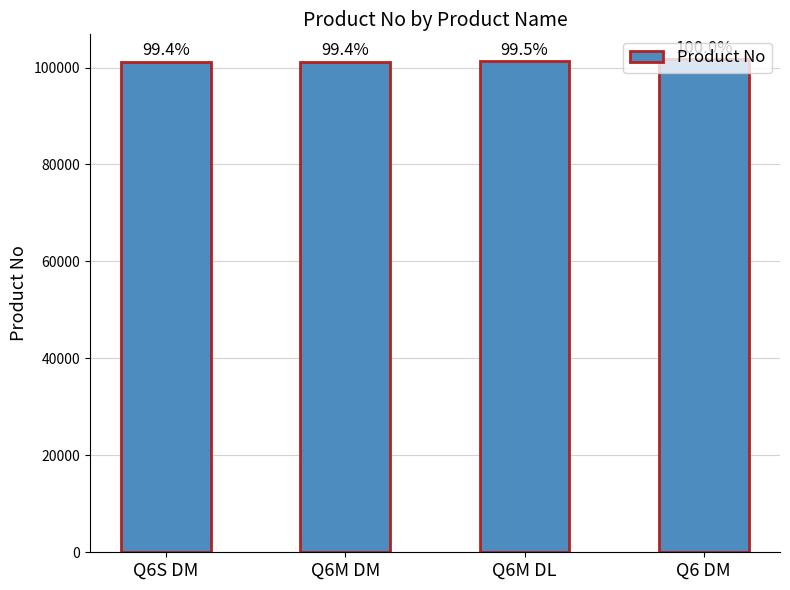

What is the minimum value shown in the chart?

101166